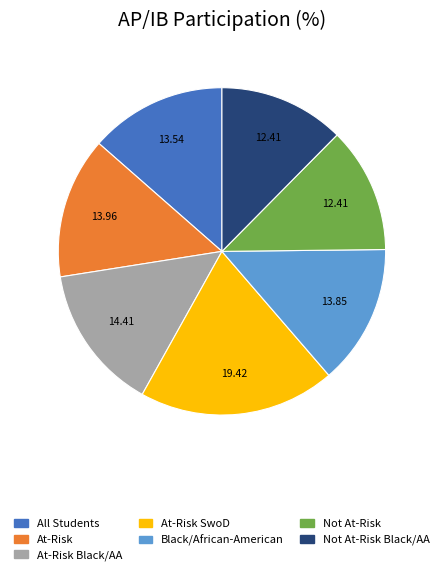

How many slices are in this pie chart?

7